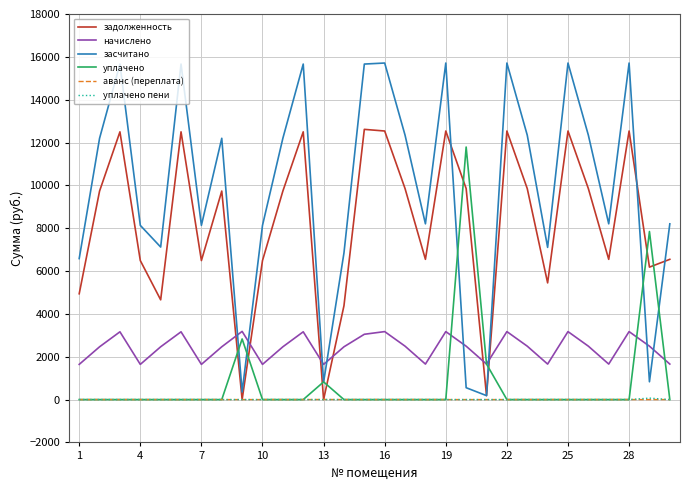

What is the difference between the maximum and second lowest values in the засчитано series?

15357.5